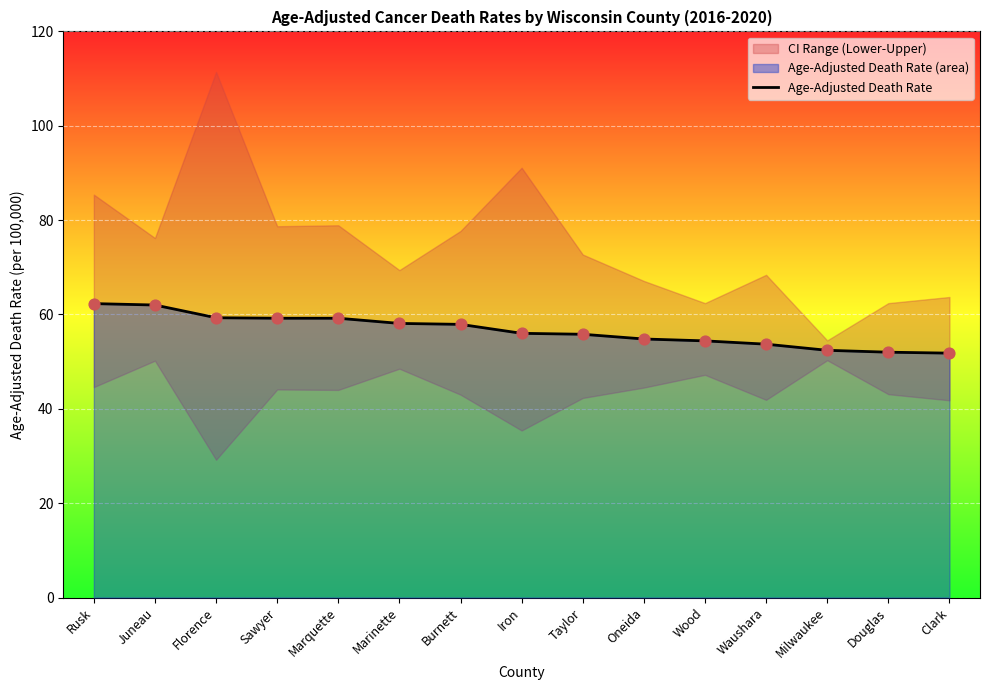

What is the change in value from Iron to Milwaukee?

-3.6